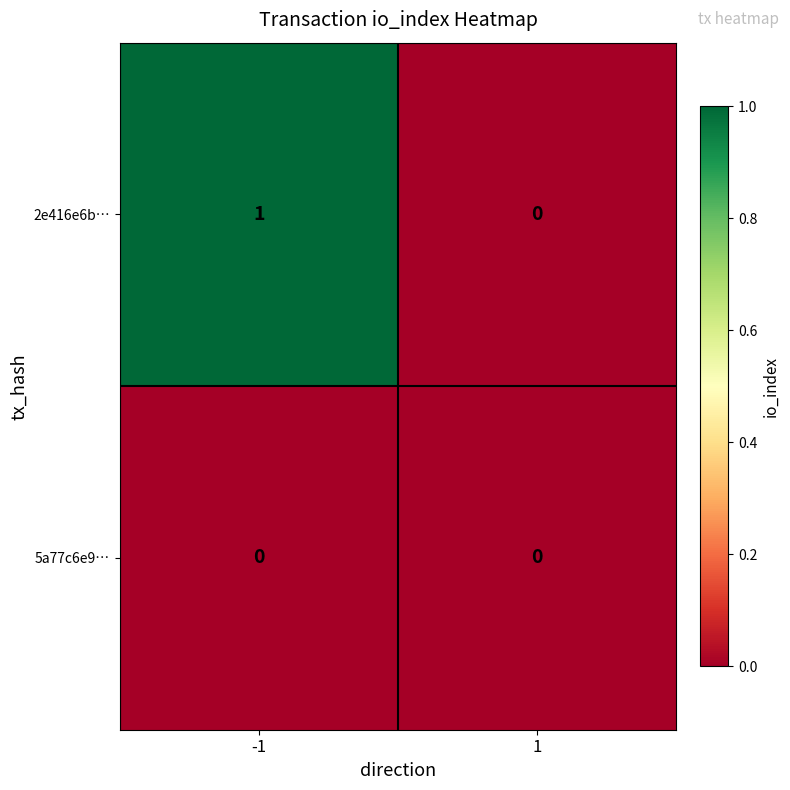

Reading left to right, what are all the values shown in this chart?

2e416e6b…: -1=1	1=0
5a77c6e9…: -1=0	1=0